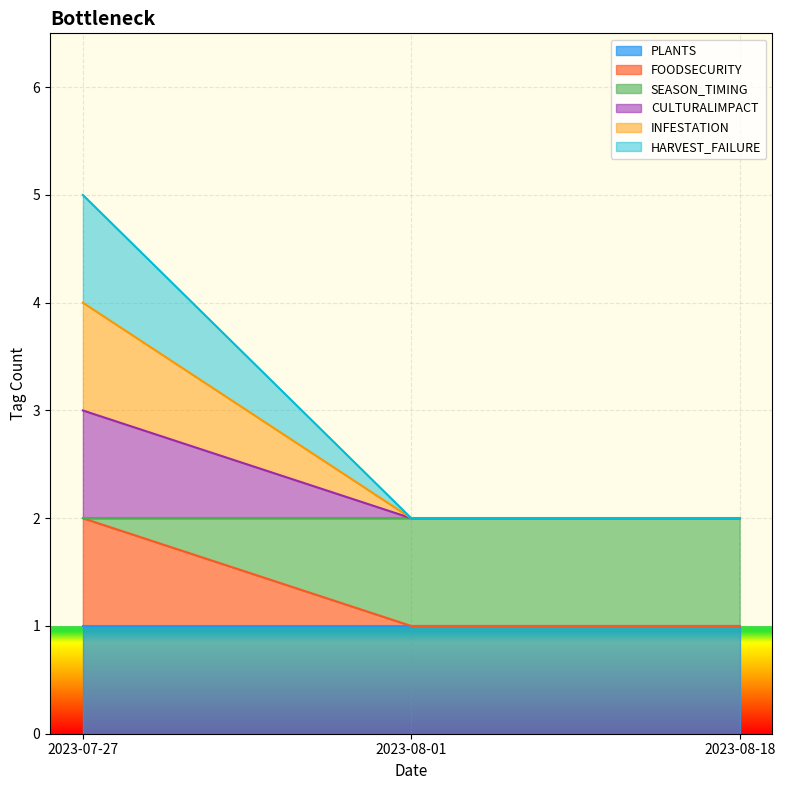

Where is INFESTATION nearest to the value 3?

2023-08-01